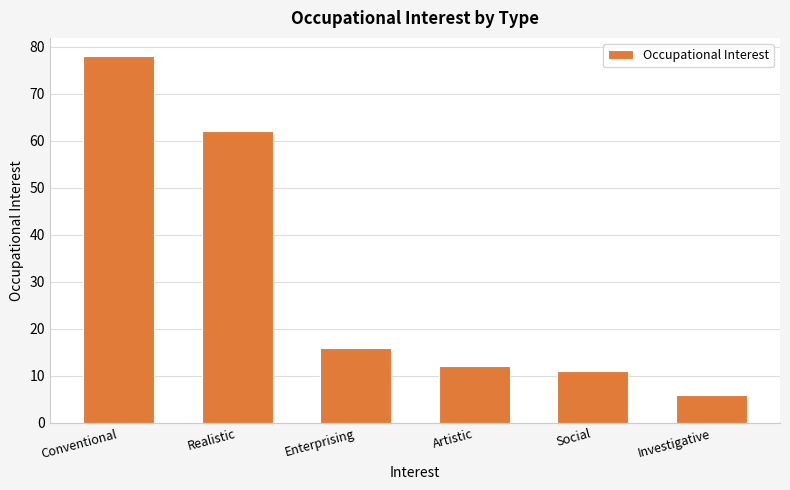

At which label is the value closest to 42?

Realistic